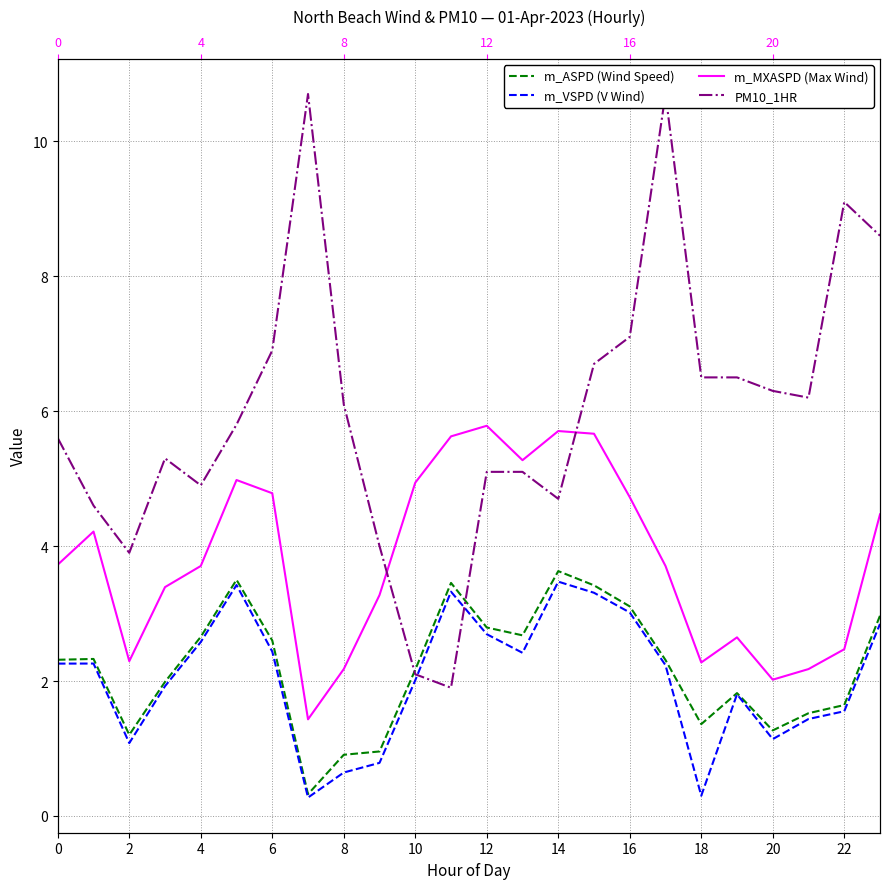

What is the difference between the m_MXASPD (Max Wind) values at 4 and 2?

1.4